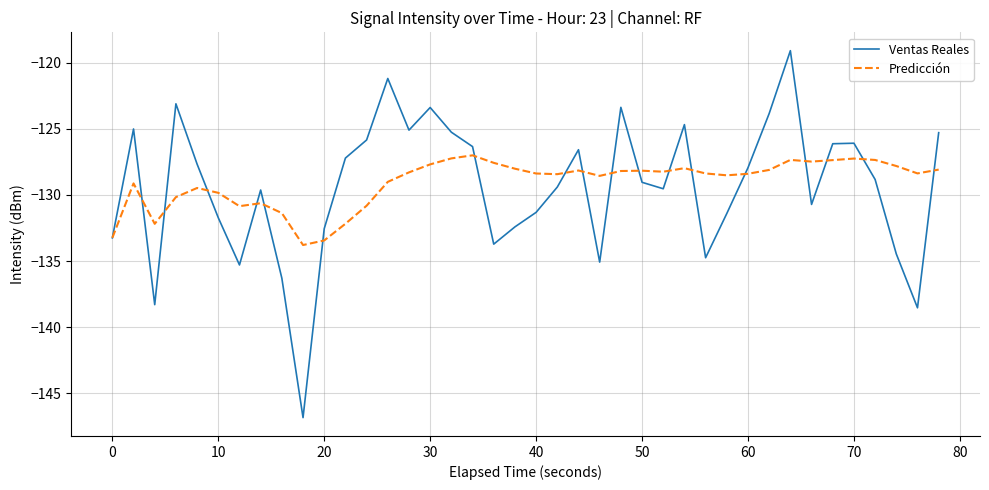

Which series has the widest spread of values?

Ventas Reales